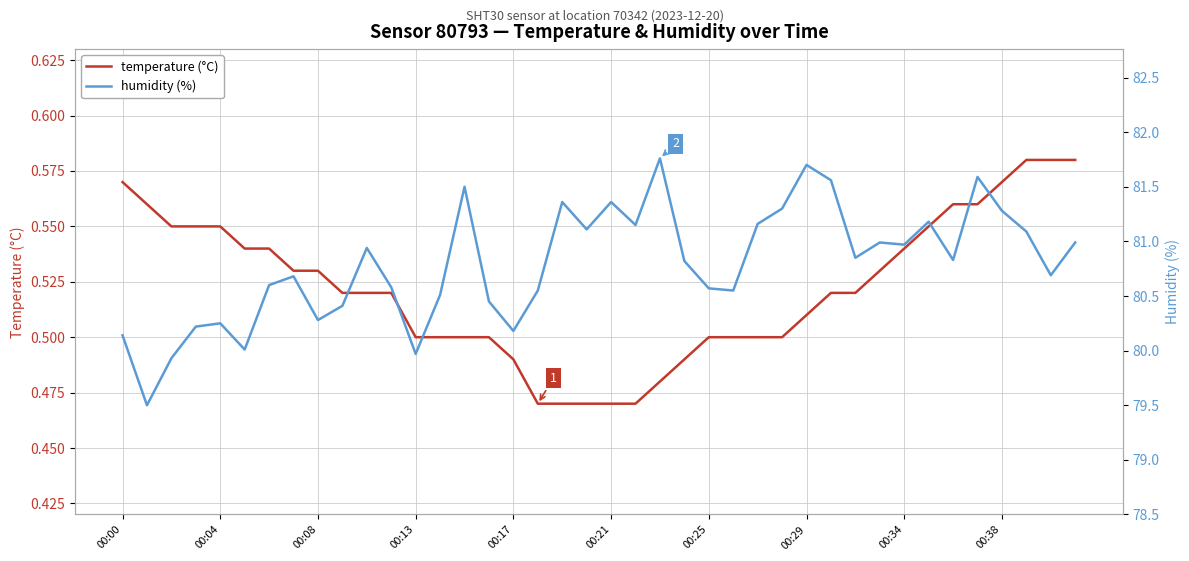

What is the value of the temperature (°C) point at the 20th from the left?

0.5